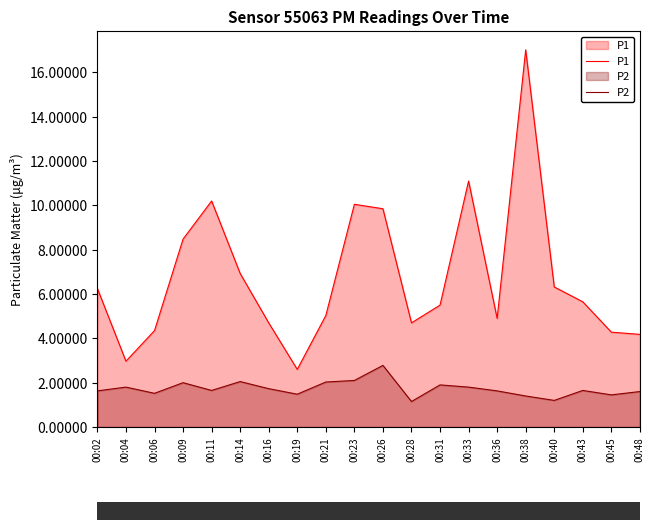

At which category is the sum across all series the highest?

00:38